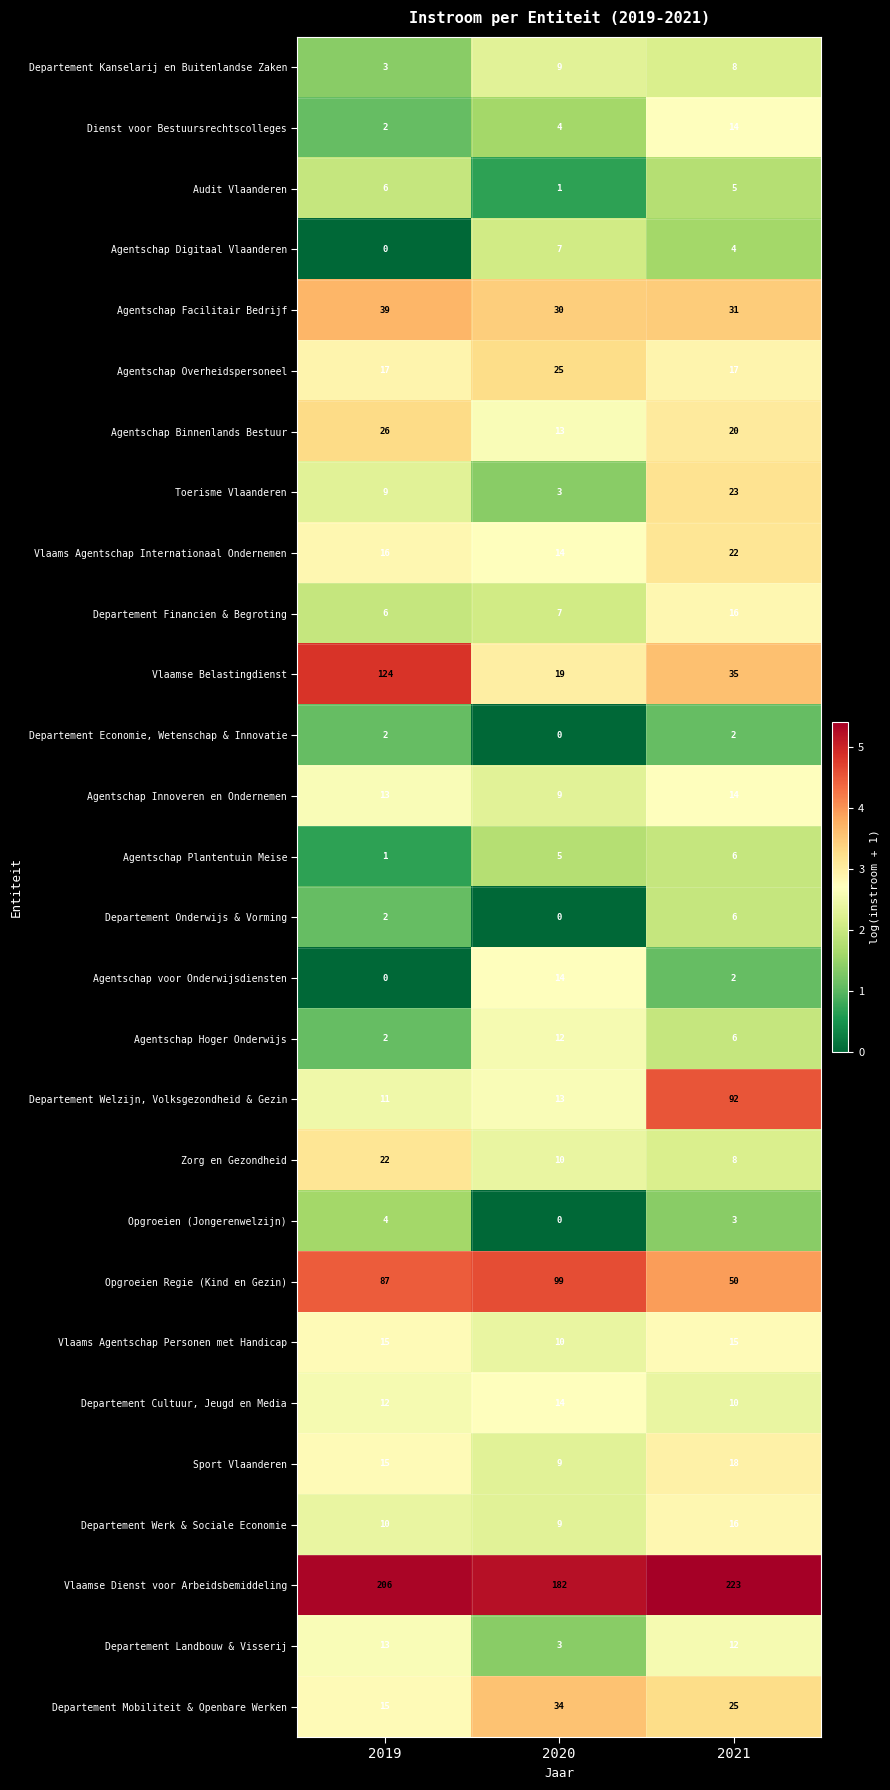

What is the sum of the Agentschap Plantentuin Meise values at 2021 and 2020?

11